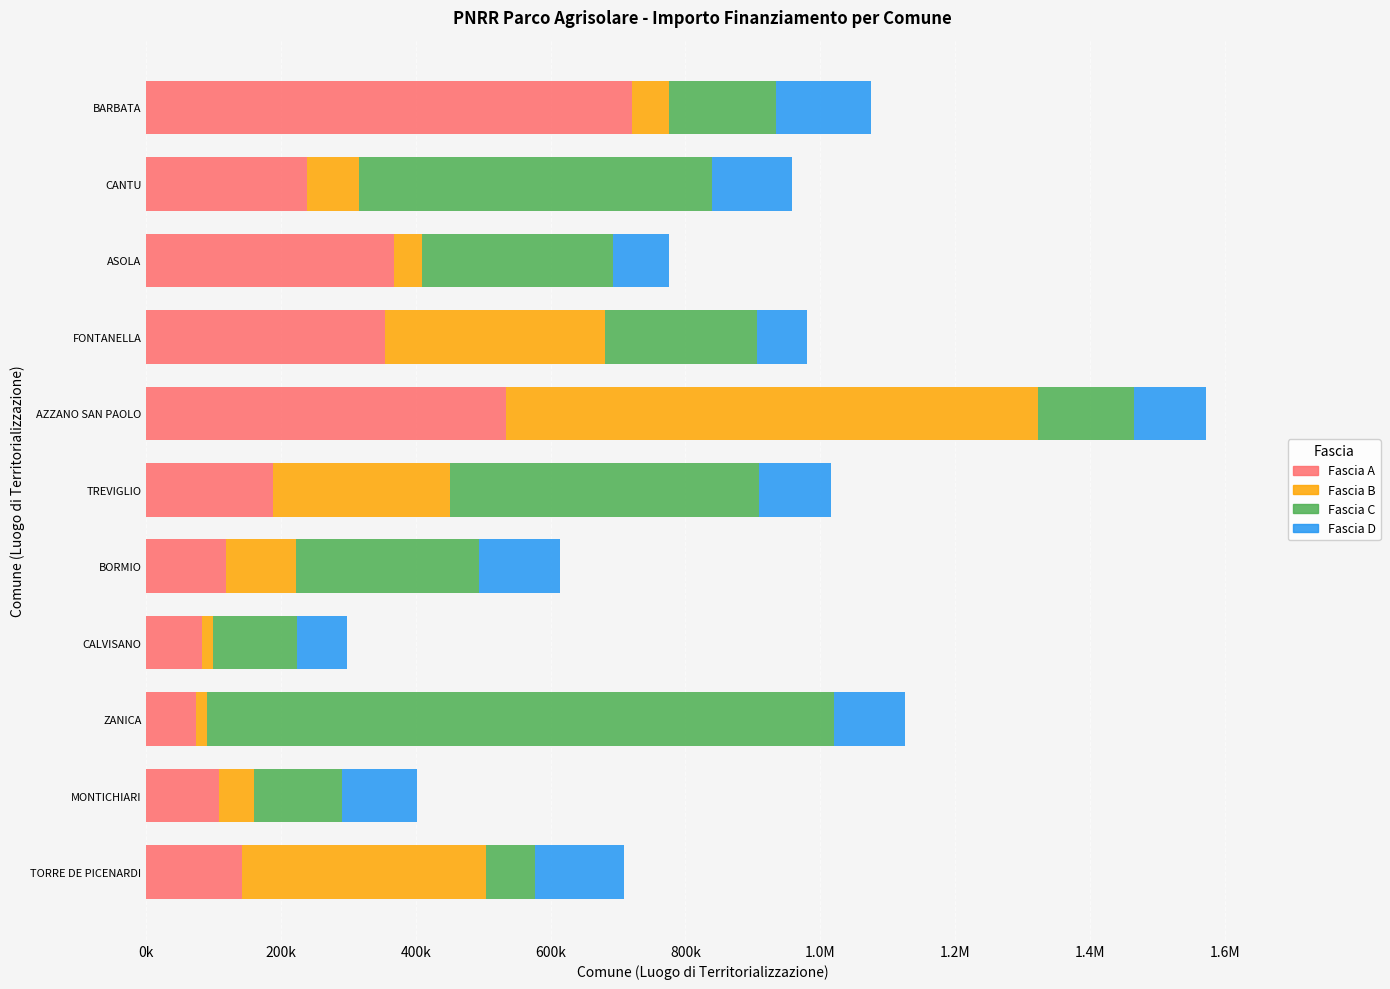

What are all the series names shown in the legend?

Fascia A, Fascia B, Fascia C, Fascia D